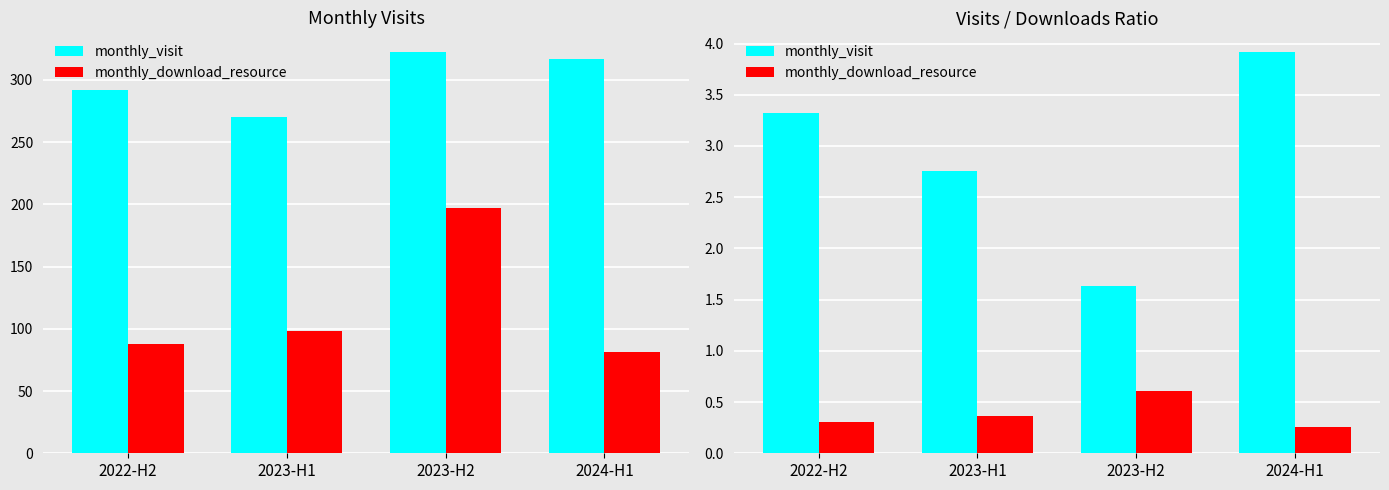

List the series in order of their overall mean, highest first.

monthly_visit, monthly_download_resource